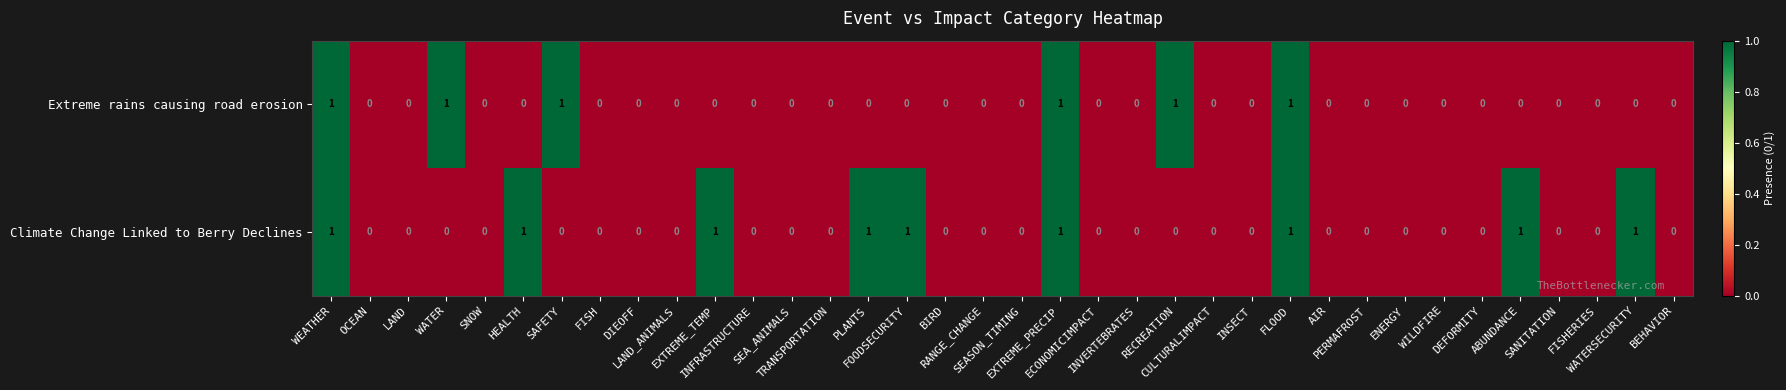

Count the Extreme rains causing road erosion values in the range 0 to 1.

36